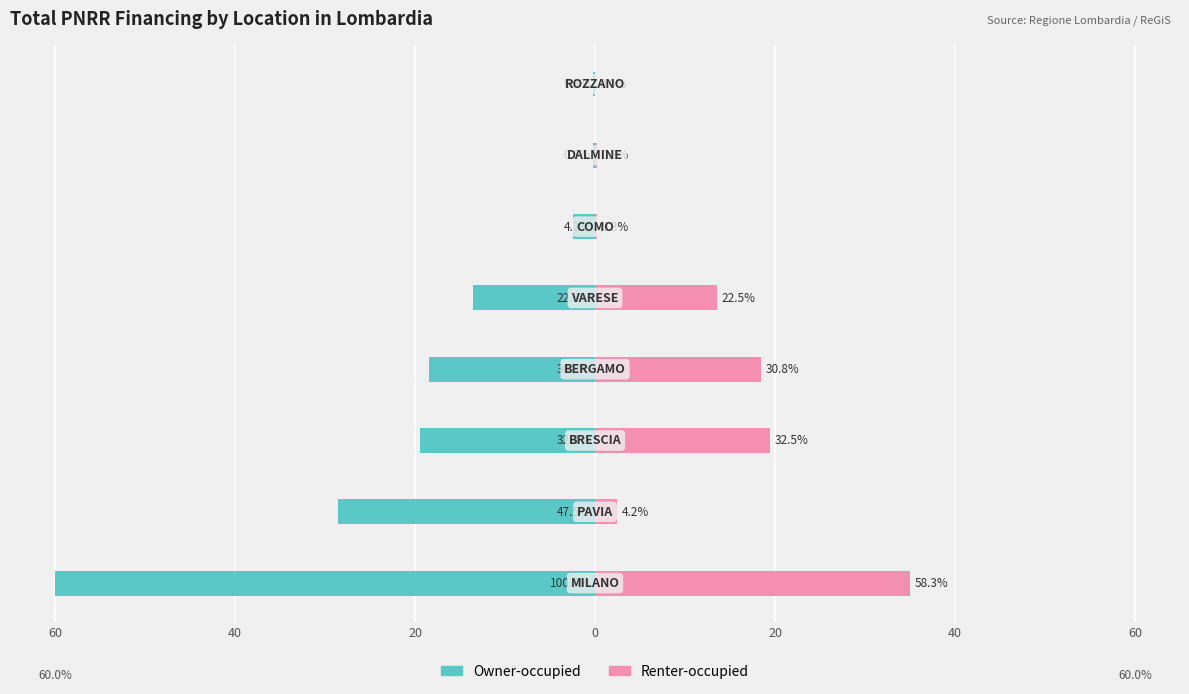

List the series in order of their peak value, lowest first.

Owner-occupied, Renter-occupied